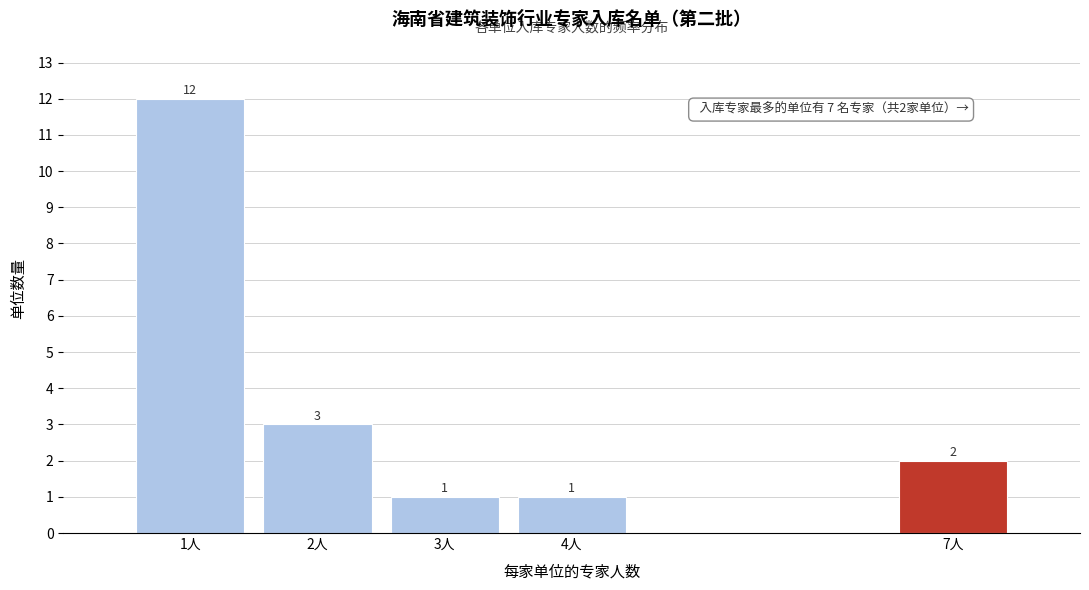

Reading right to left, transcribe all the data shown in this chart.

7人=2	4人=1	3人=1	2人=3	1人=12